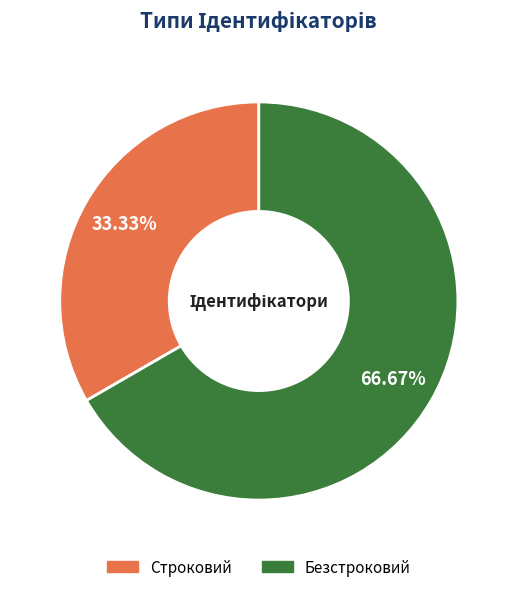

What is the total percentage of Строковий and Безстроковий?

100.0%